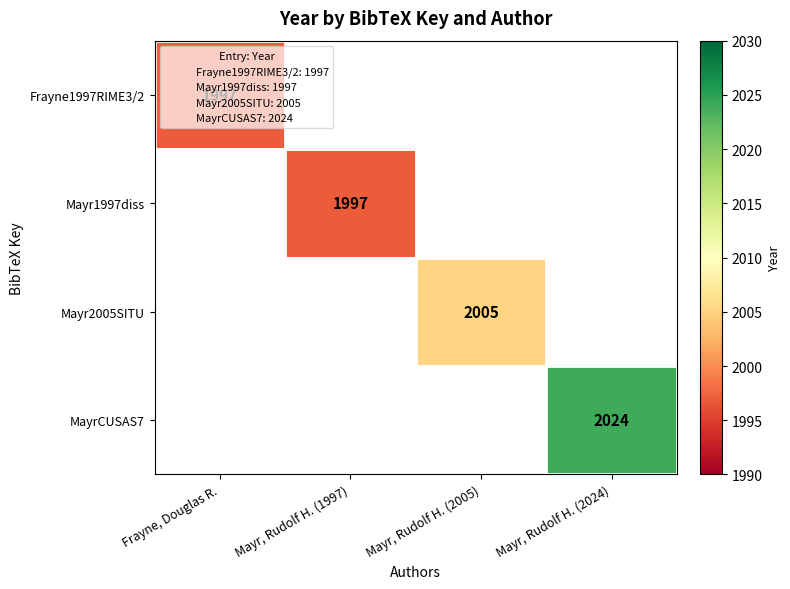

The Mayr1997diss series shows 2641 at Mayr, Rudolf H. (1997). True or false?

False